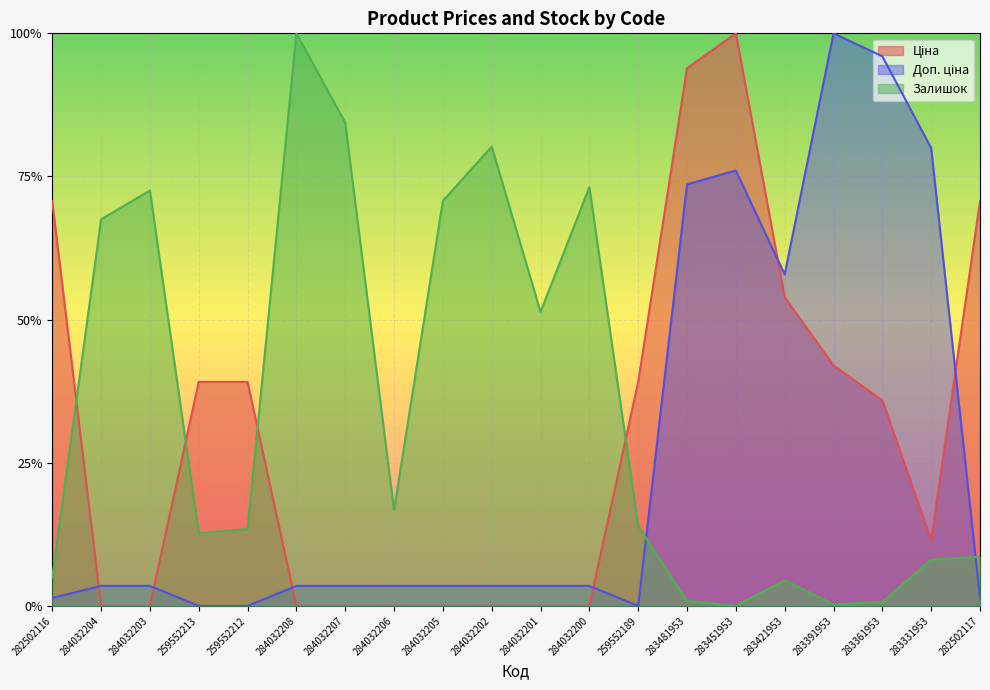

True or false: Ціна and Залишок intersect in this chart.

True